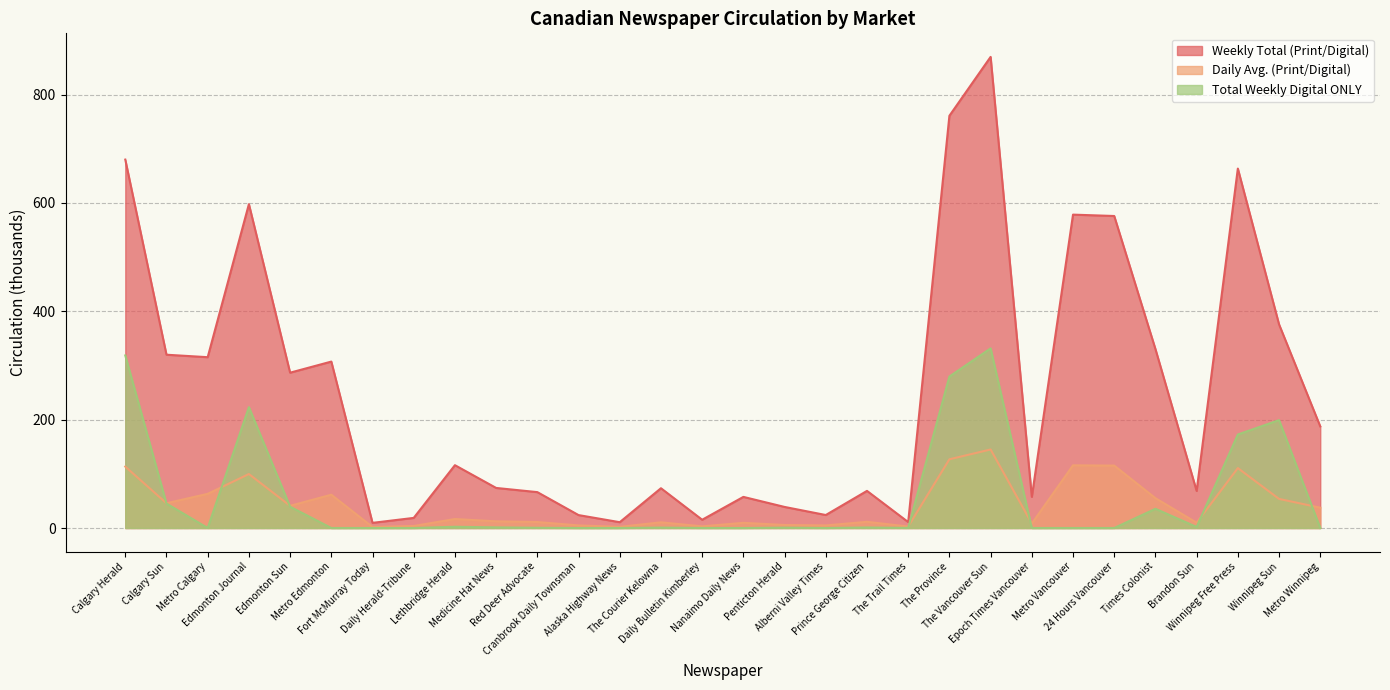

True or false: Weekly Total (Print/Digital) and Daily Avg. (Print/Digital) cross at least once.

False